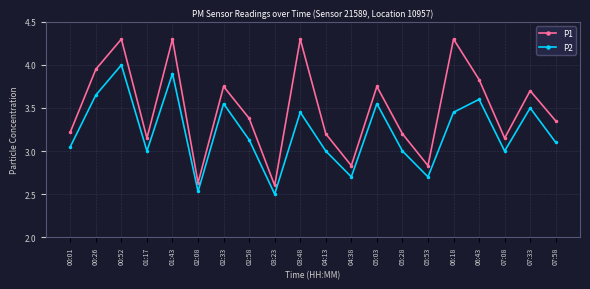

At which label does P2 first exceed 3?

00:01